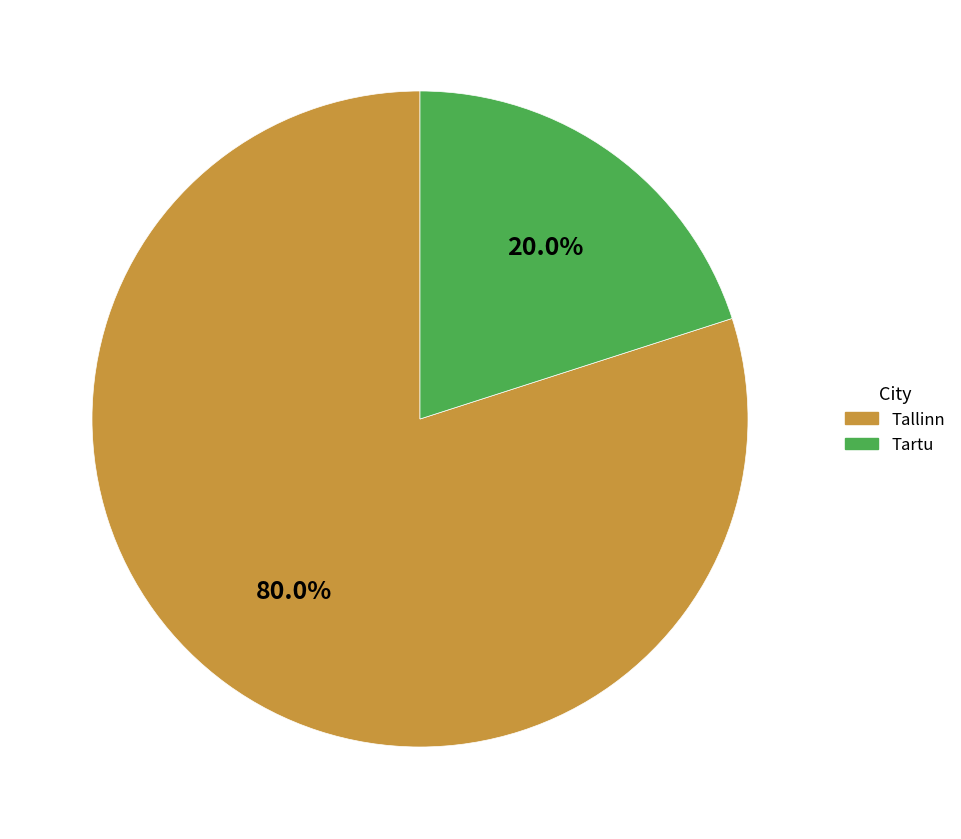

Which category has the biggest portion of the pie?

Tallinn